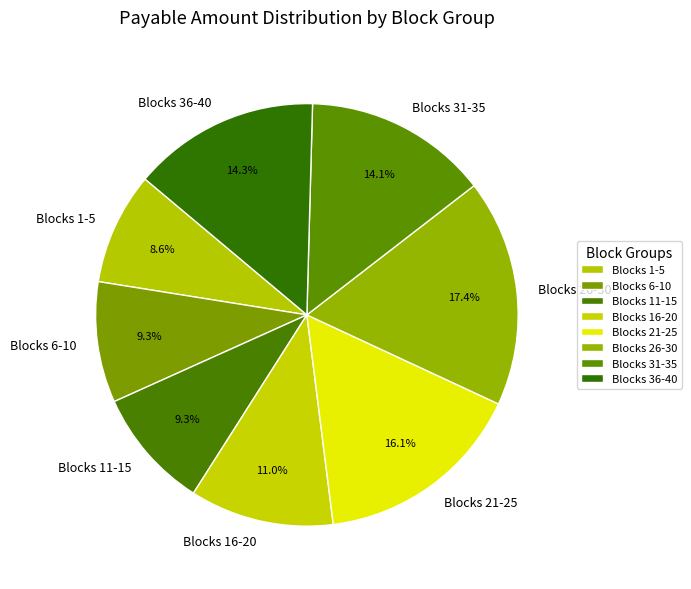

Approximately how many times larger is the value at Blocks 26-30 compared to Blocks 16-20?

1.6